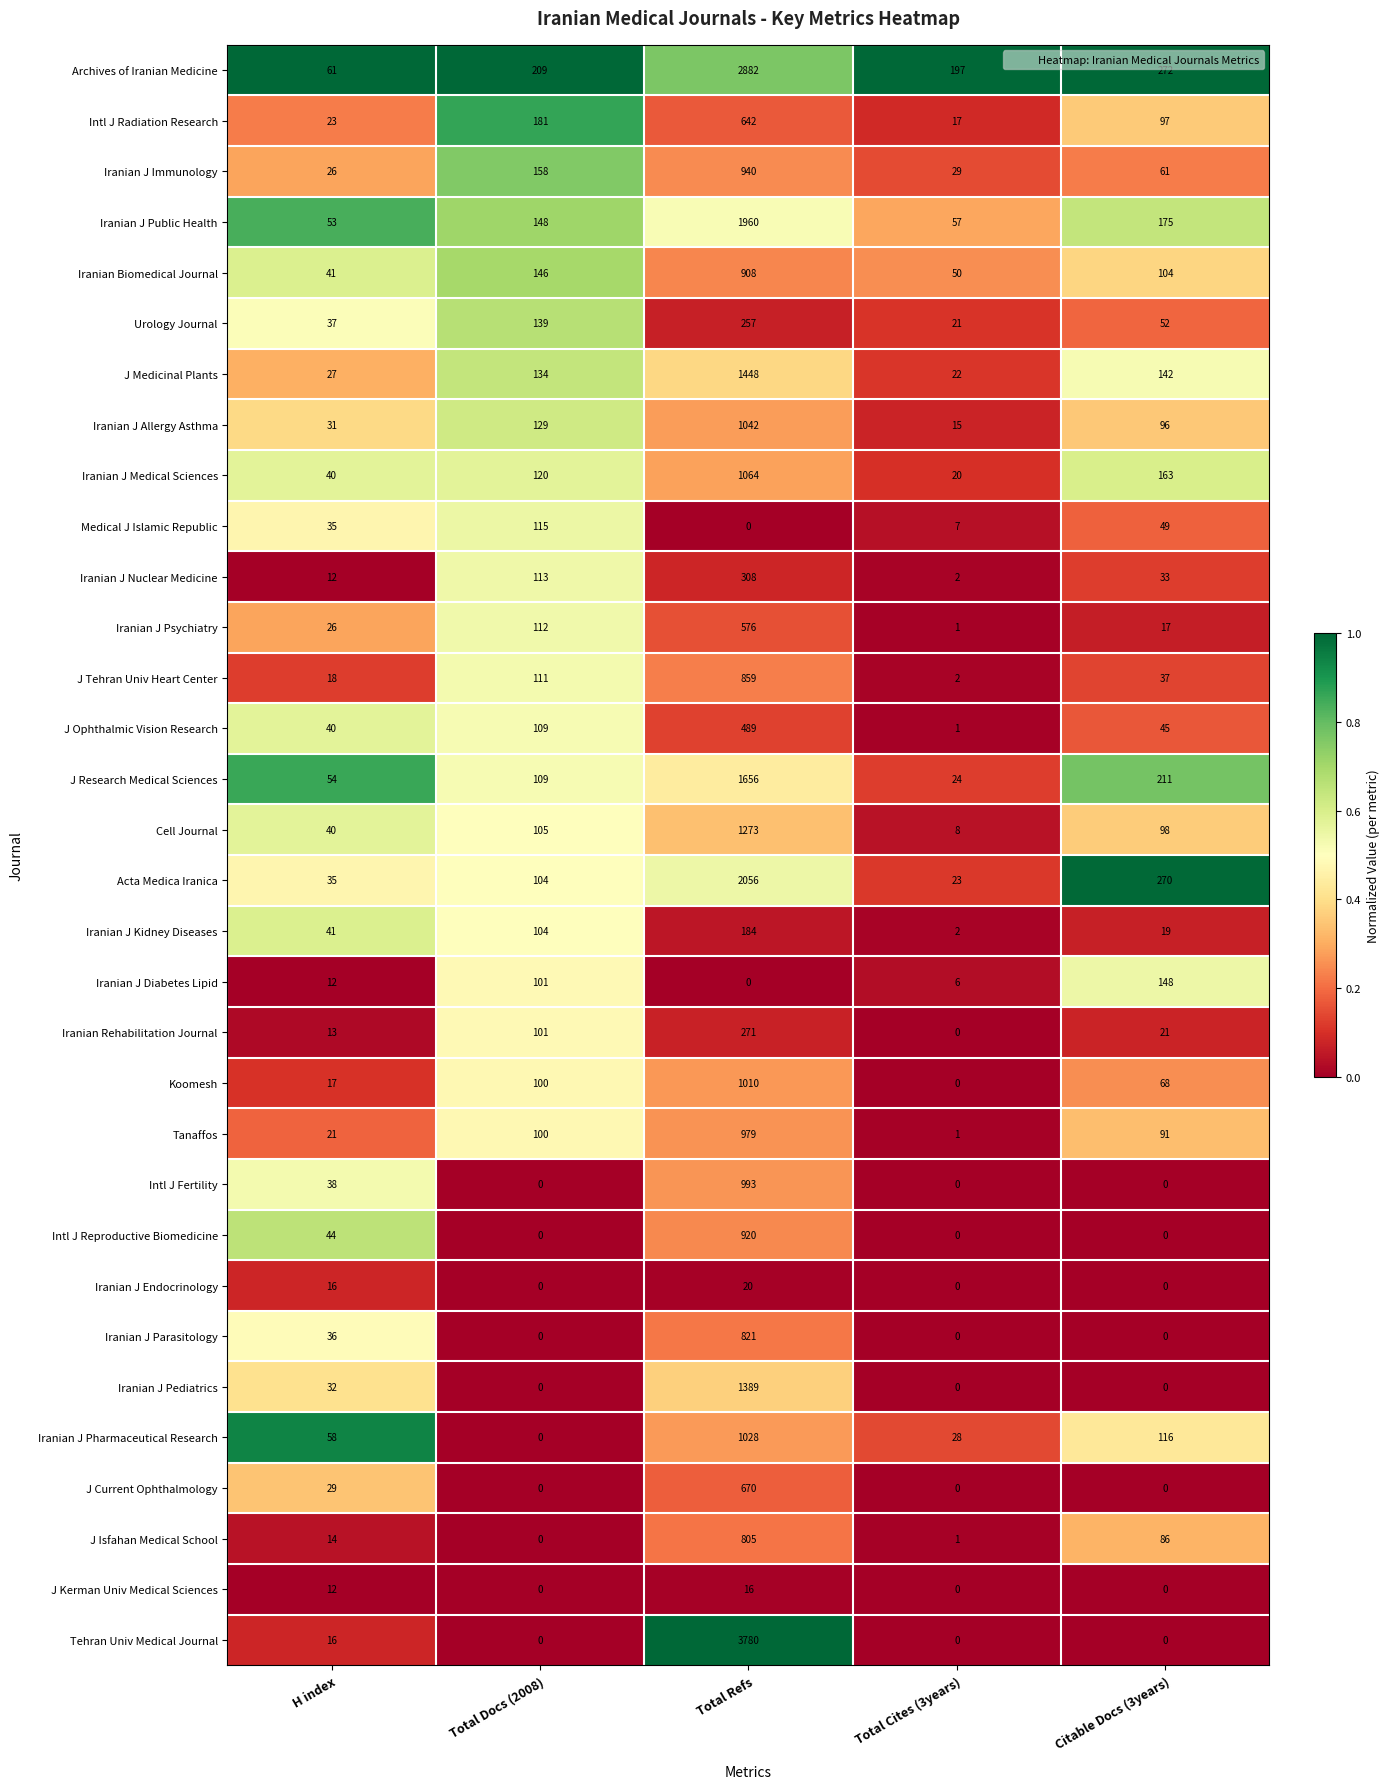

What is the sum of all J Research Medical Sciences values?

2054